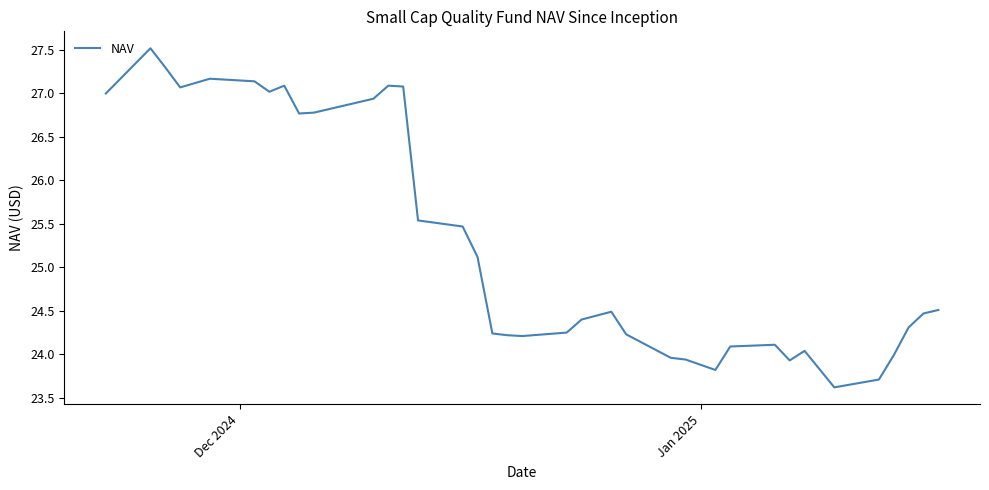

What is the minimum value shown in the chart?

23.6